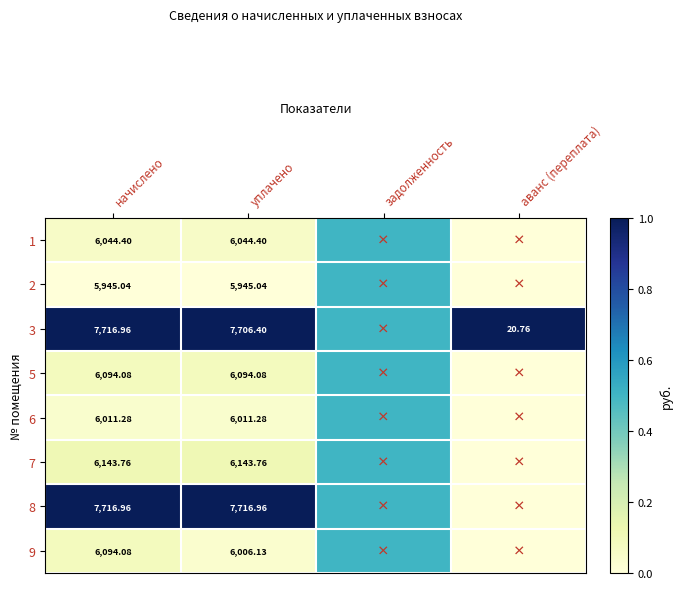

Is the value of 3 at начислено greater than the value of 6 at начислено?

Yes